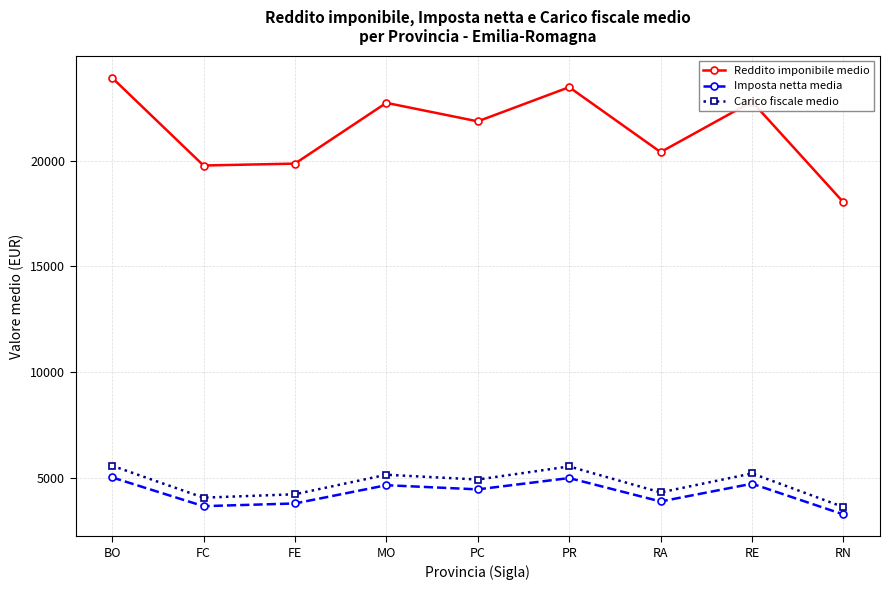

What is the sum of the Imposta netta media values at FE and RN?

7111.7